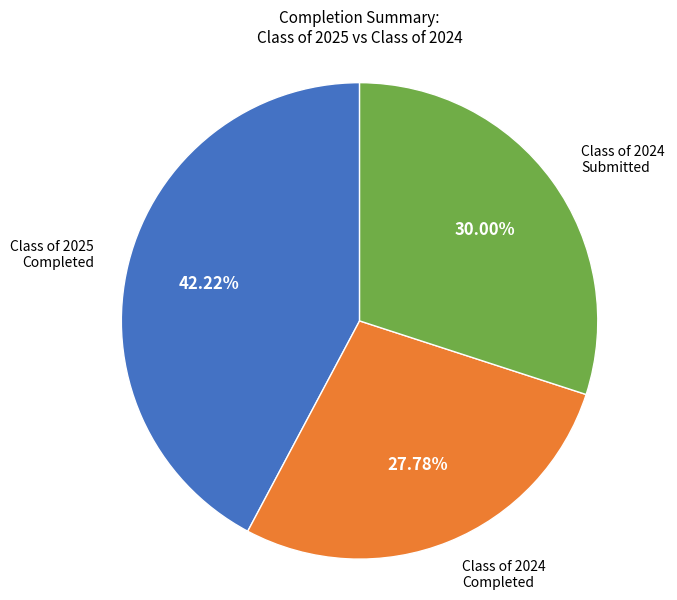

Is the sum of Class of 2025 Completed and Class of 2024 Completed greater than half?

Yes